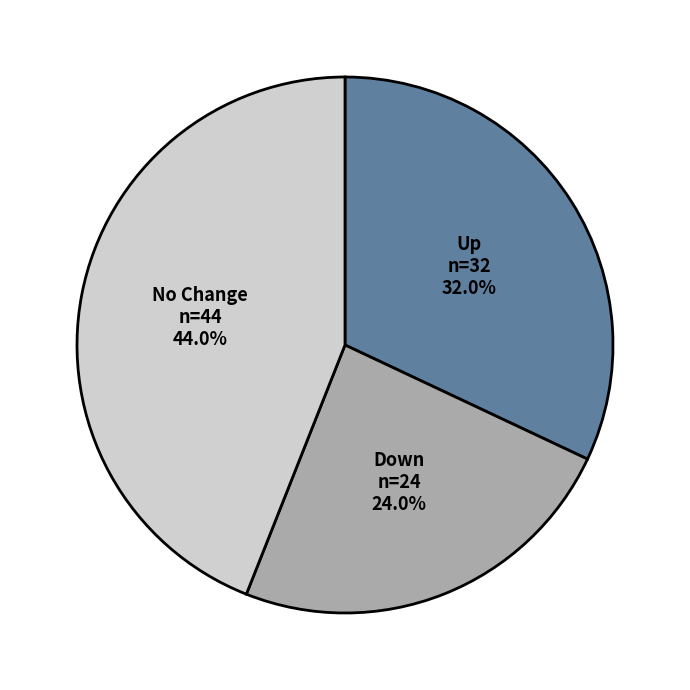

Does any single category account for the majority?

No